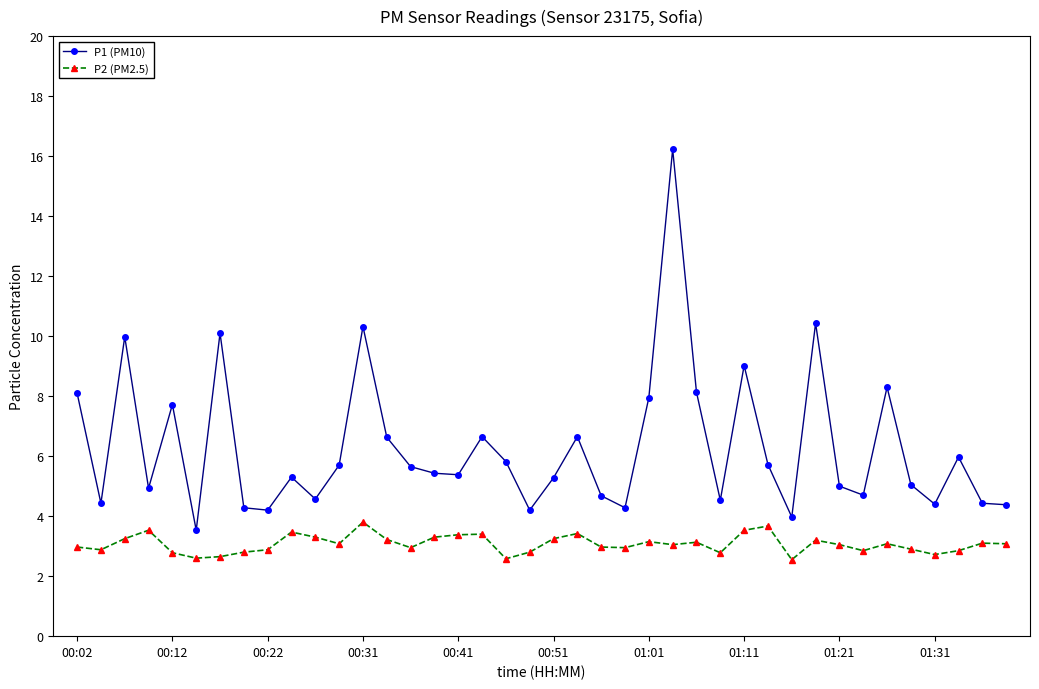

Which series has the widest spread of values?

P1 (PM10)